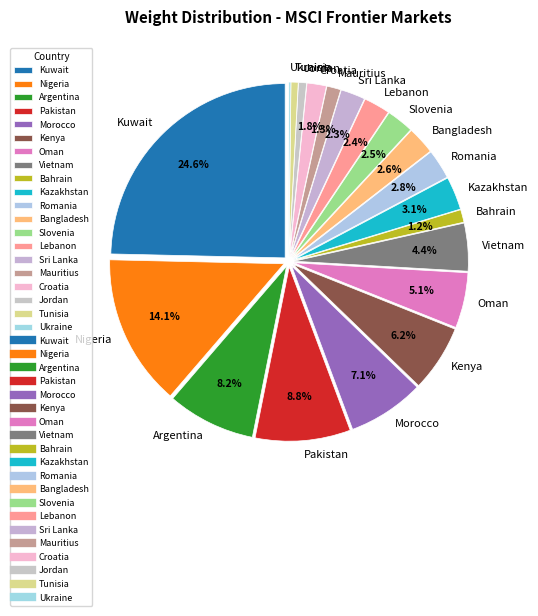

What percentage is the Croatia slice, to the nearest percent?

2%